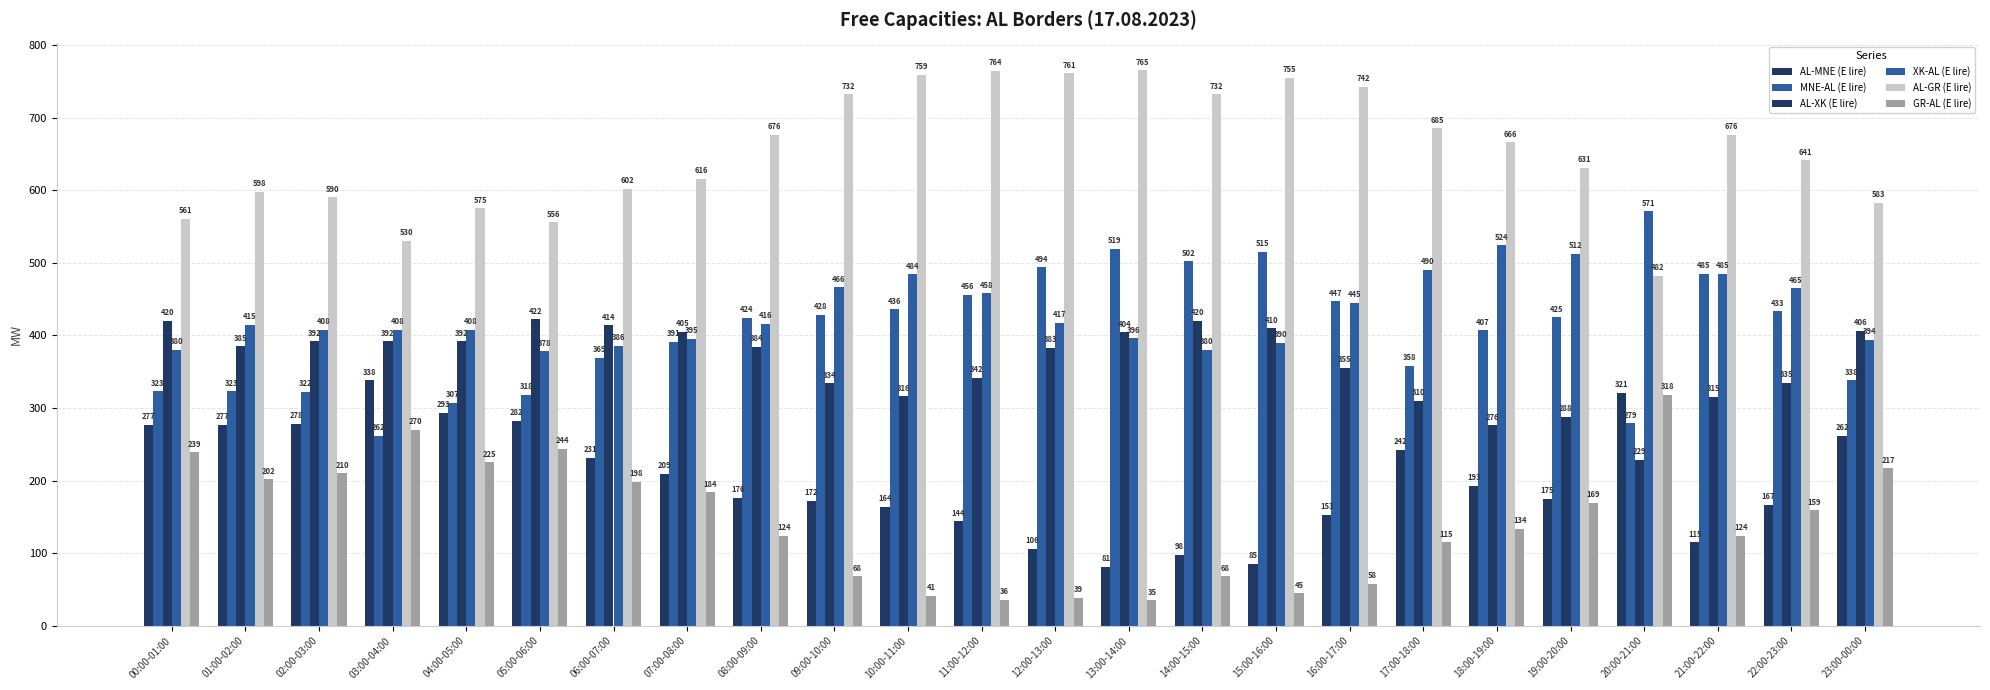

At which label does AL-MNE (E lire) first exceed 193?

00:00-01:00